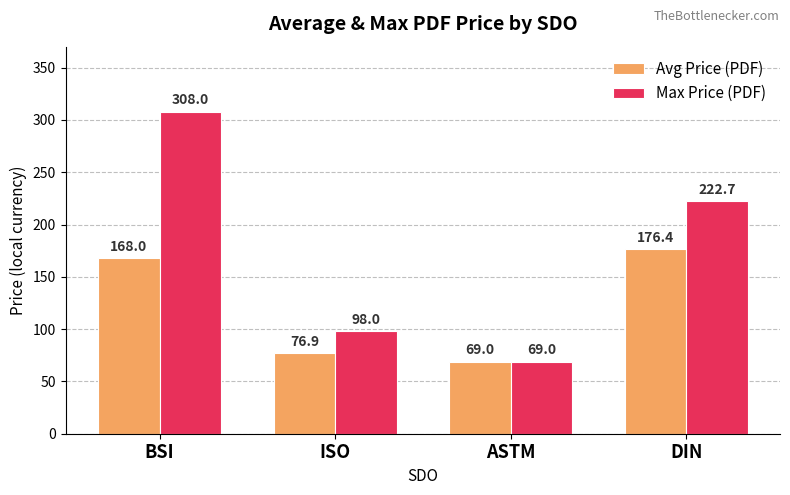

Count the number of categories in the chart.

4